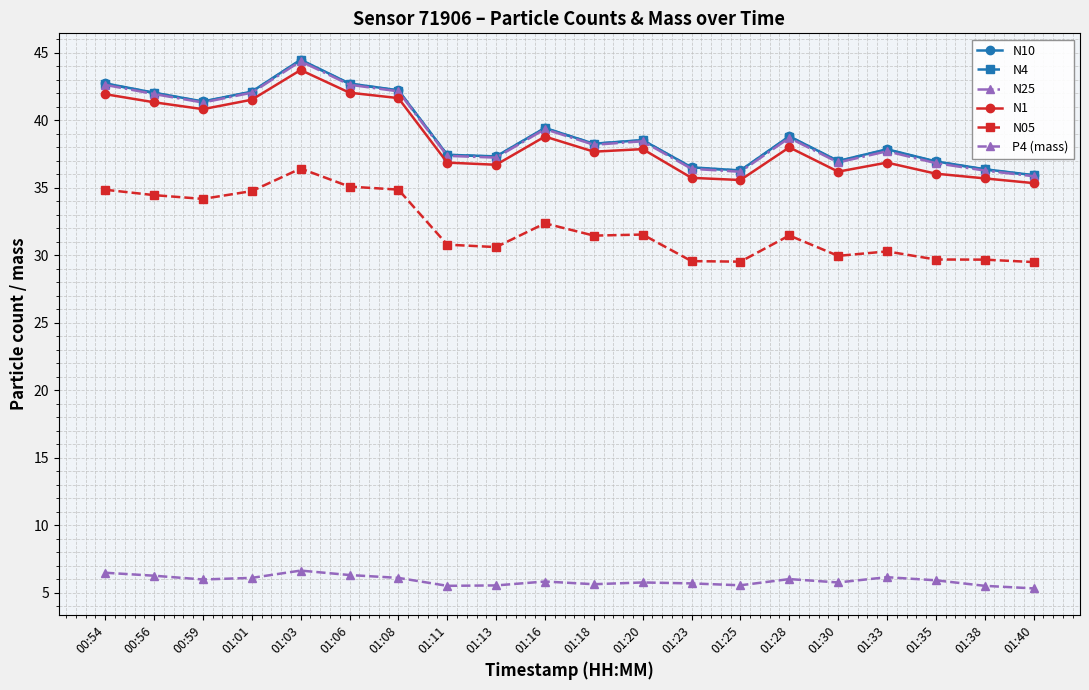

The N10 series shows 42.1 at 01:01. True or false?

True